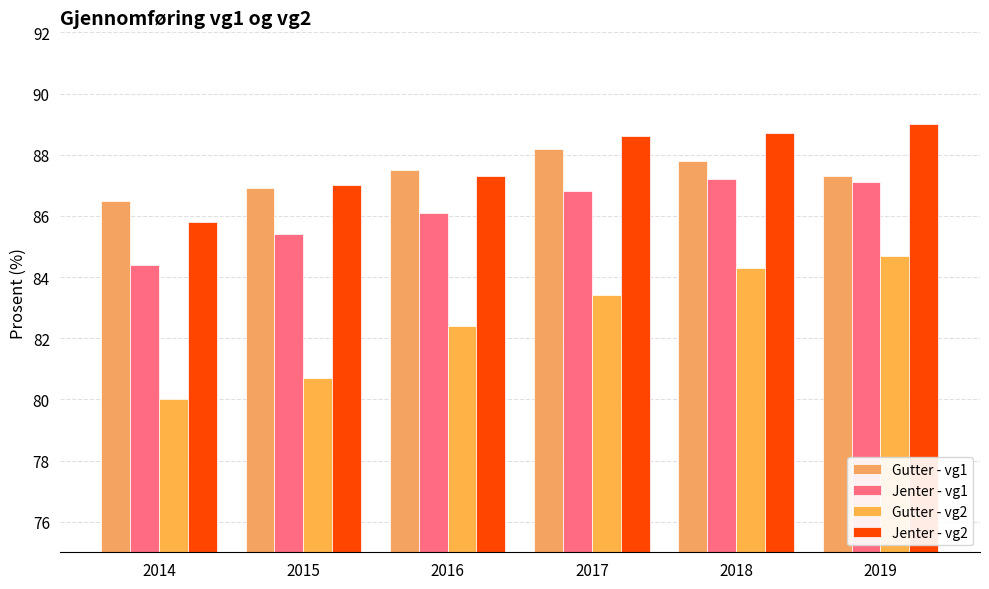

What is the maximum value for Jenter - vg1?

87.2